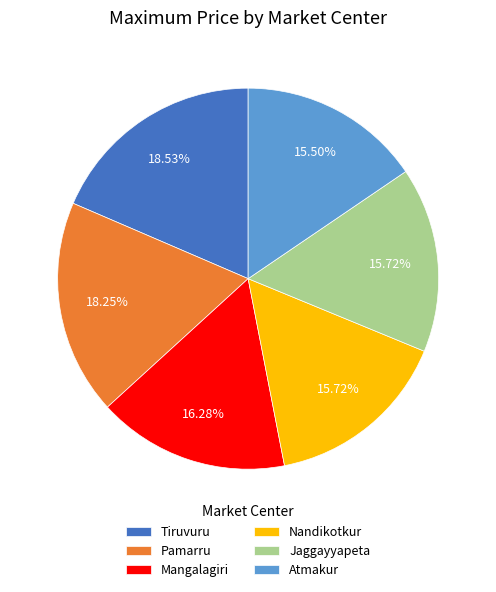

Which has a higher value, Pamarru or Jaggayyapeta?

Pamarru